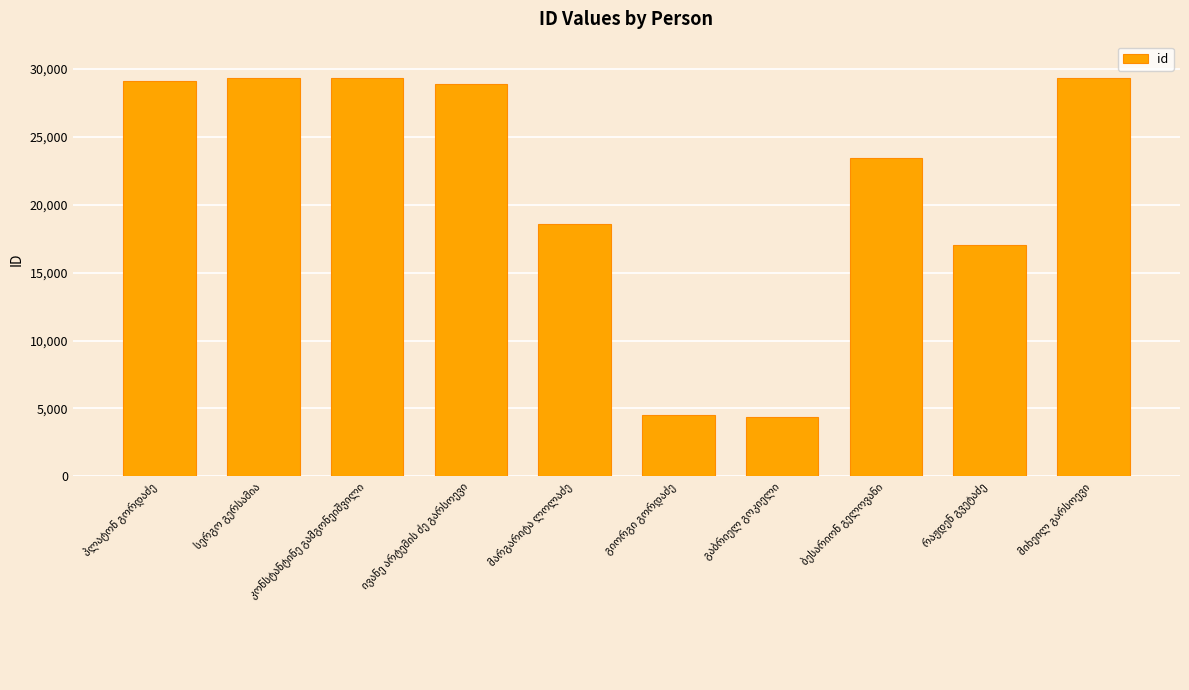

What is the smallest value displayed?

4368